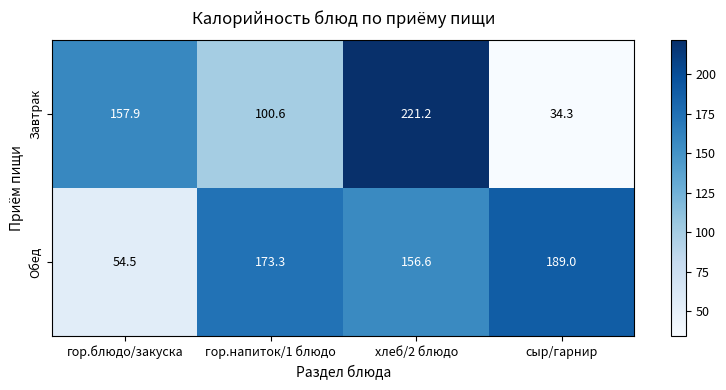

The Обед series shows 54.5 at гор.блюдо/закуска. True or false?

True